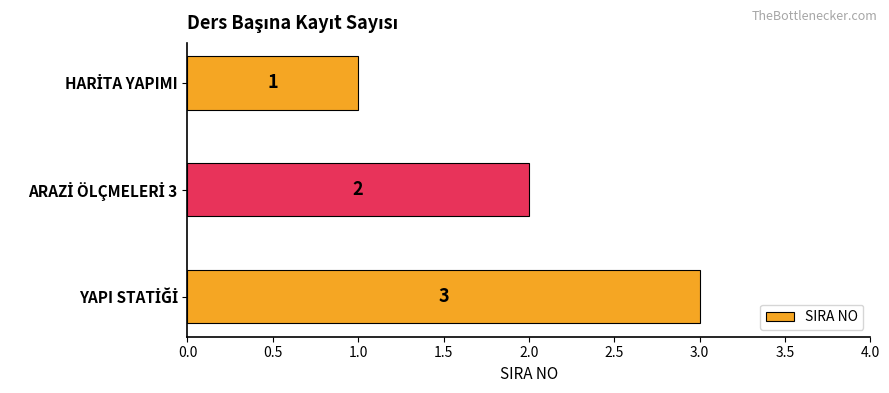

What is the maximum value shown in the chart?

3